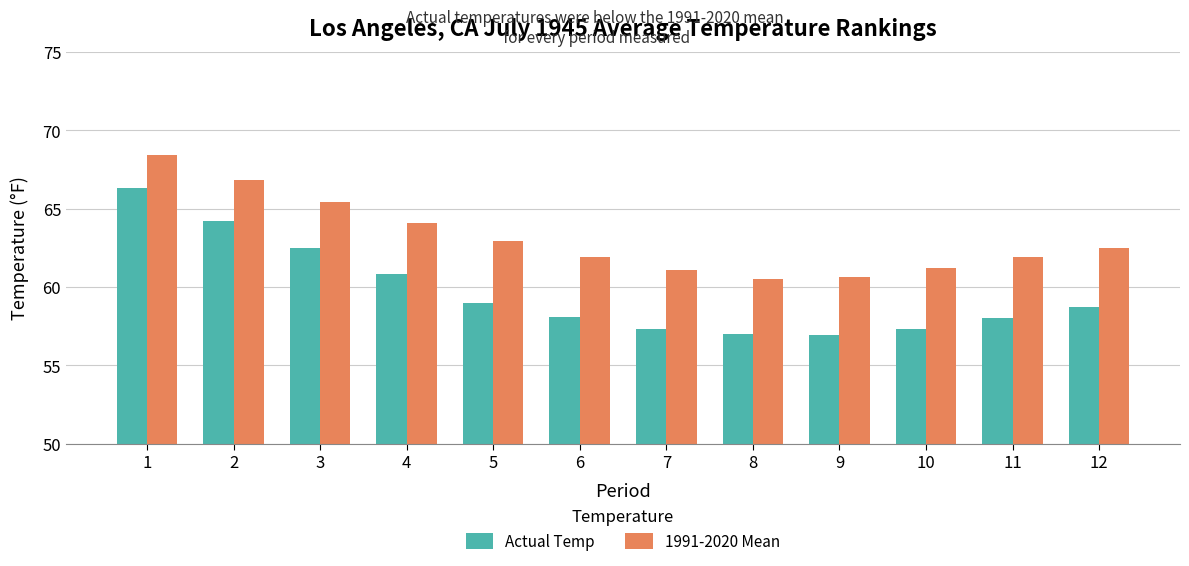

Reading left to right, transcribe all the data shown in this chart.

Actual Temp: 66.3	64.2	62.5	60.8	59.0	58.1	57.3	57.0	56.9	57.3	58.0	58.7
1991-2020 Mean: 68.4	66.8	65.4	64.1	62.9	61.9	61.1	60.5	60.6	61.2	61.9	62.5